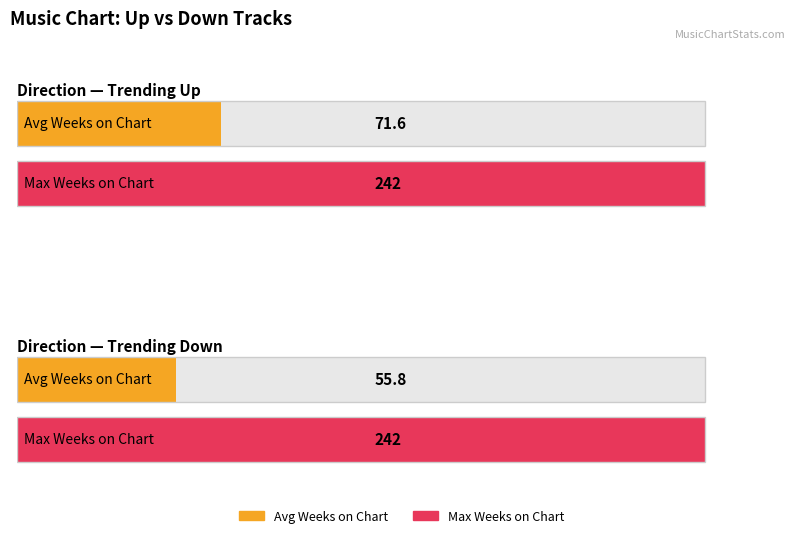

Which category has the highest value in the Max Weeks on Chart series?

up